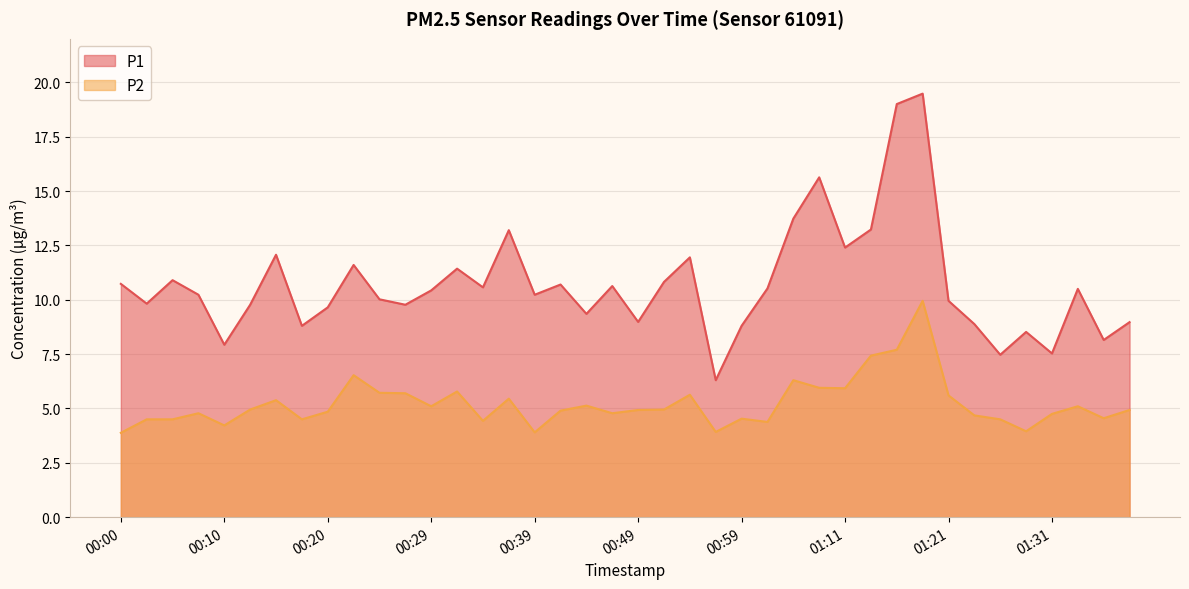

Which series has the widest spread of values?

P1